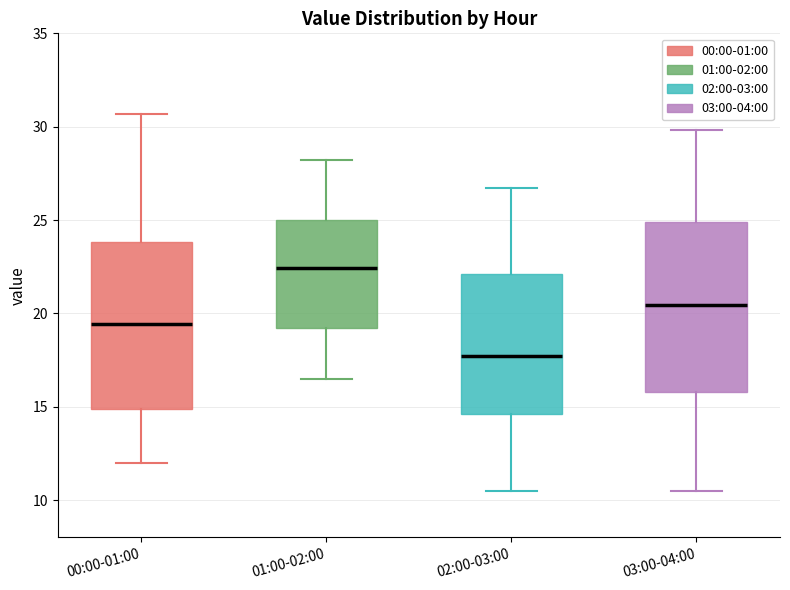

Reading left to right, transcribe this box plot: for each box, give where its median line is, the range the box spans, and where its two whiskers end, as read against the y-axis. The values are not printed on the chart, so give them approximately, as read against the axis.

00:00-01:00: median 19.5, box 15.0 to 24.0, whiskers 12.0 to 30.5
01:00-02:00: median 22.5, box 19.0 to 25.0, whiskers 16.5 to 28.0
02:00-03:00: median 17.5, box 14.5 to 22.0, whiskers 10.5 to 26.5
03:00-04:00: median 20.5, box 16.0 to 25.0, whiskers 10.5 to 30.0